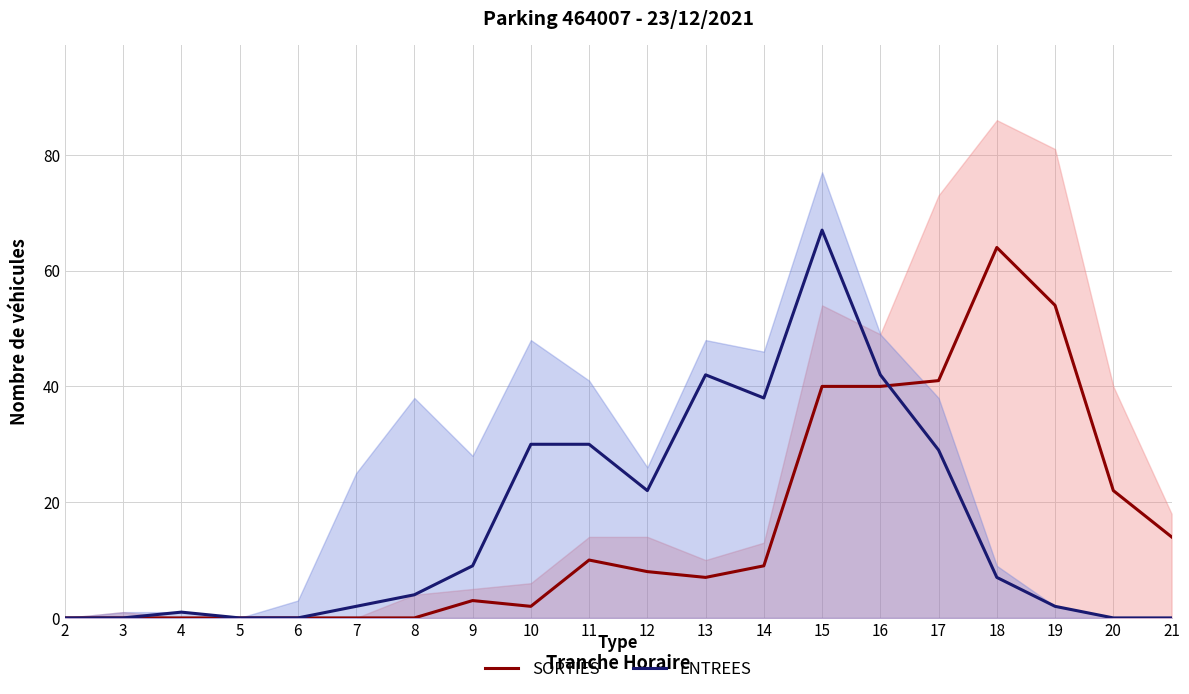

The value of ENTREES at 7 is 2. True or false?

True